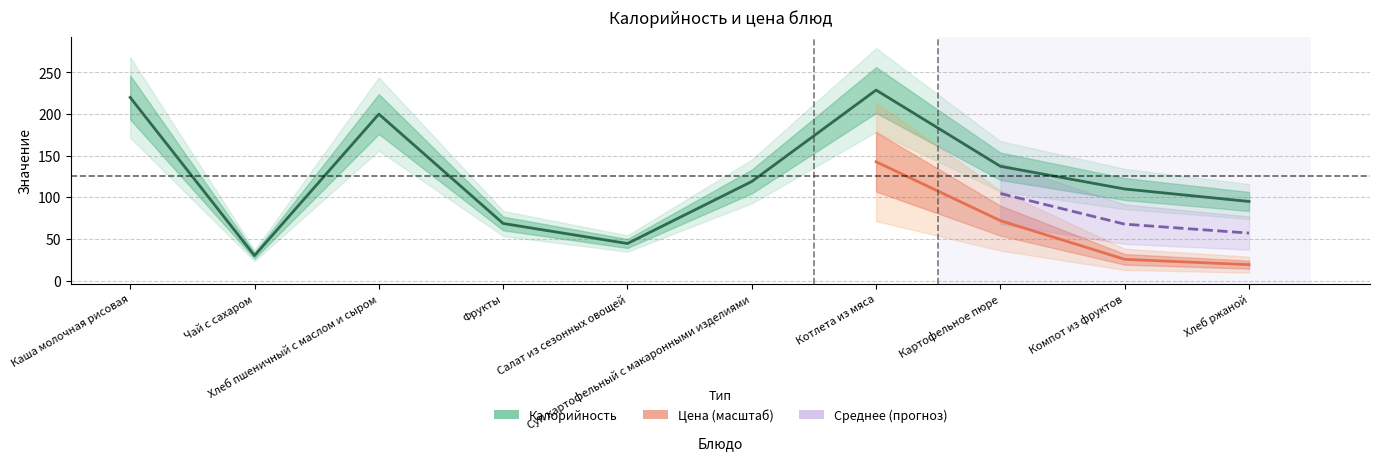

What is the average value?

125.3